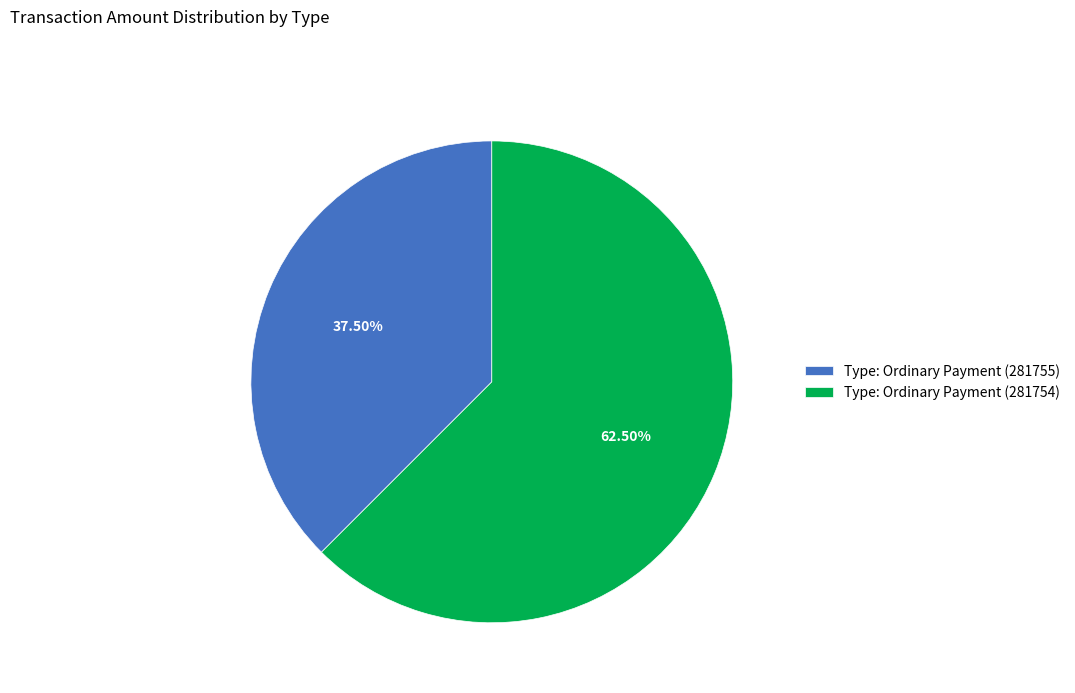

Does Type: Ordinary Payment (281754) represent more than half of the total?

Yes